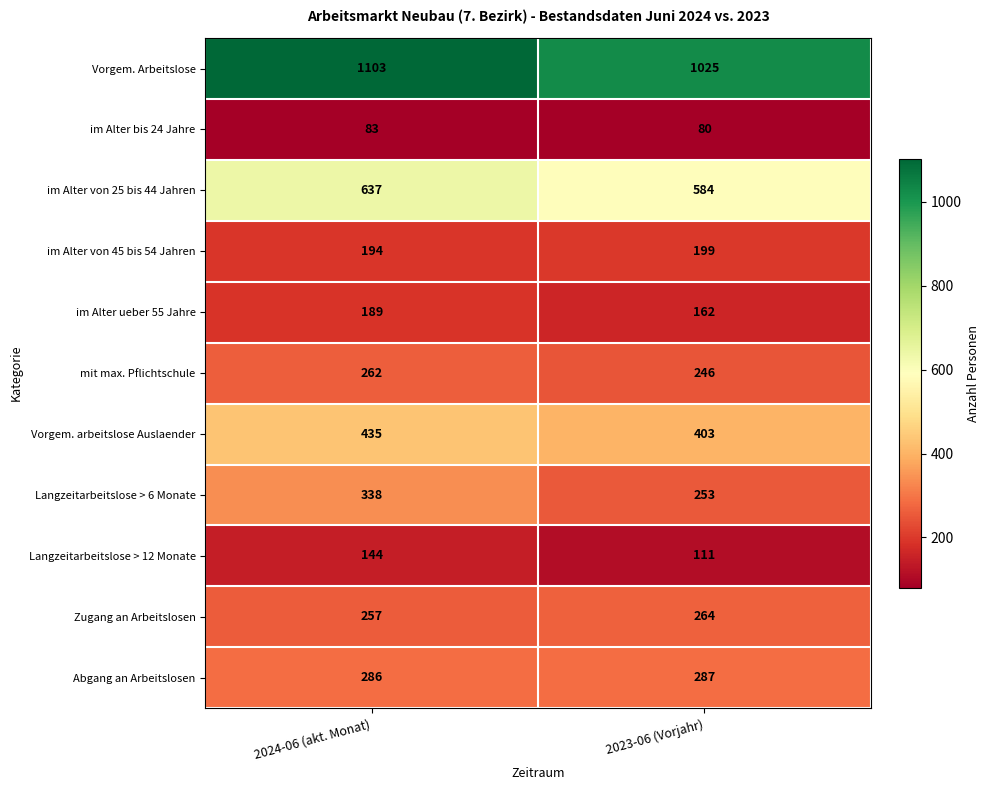

What is the difference between the Vorgem. Arbeitslose values at 2023-06 (Vorjahr) and 2024-06 (akt. Monat)?

78